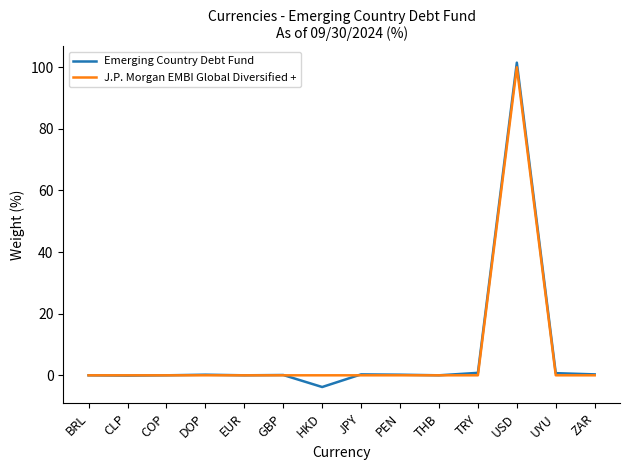

At which category is the sum across all series the highest?

USD